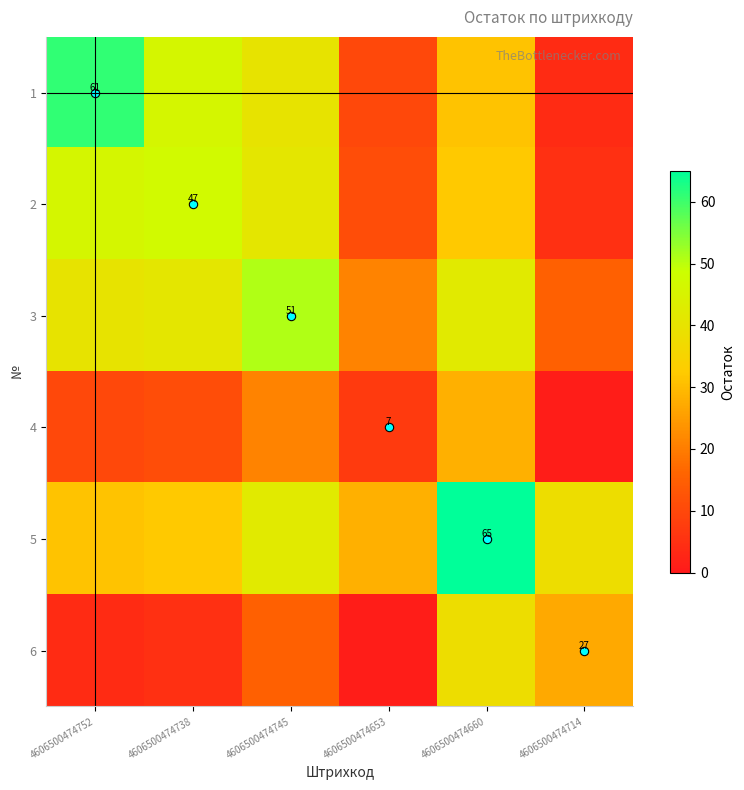

Between 4606500474738 and 4606500474714, which series saw the biggest shift?

1